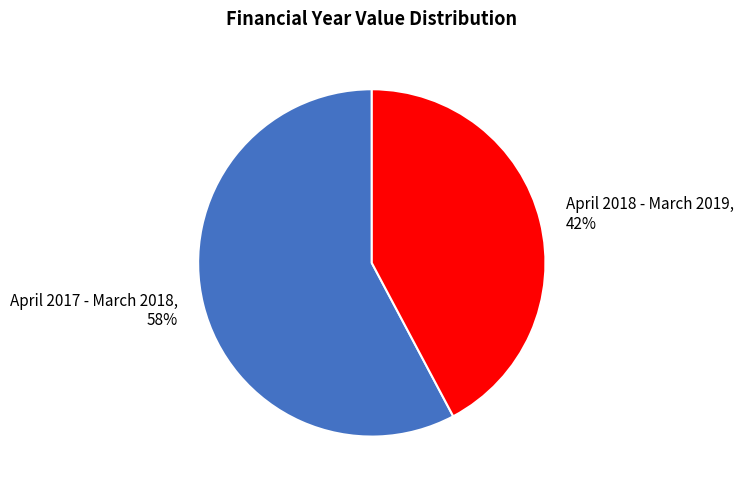

True or false: April 2017 - March 2018 accounts for 58% of the total.

True